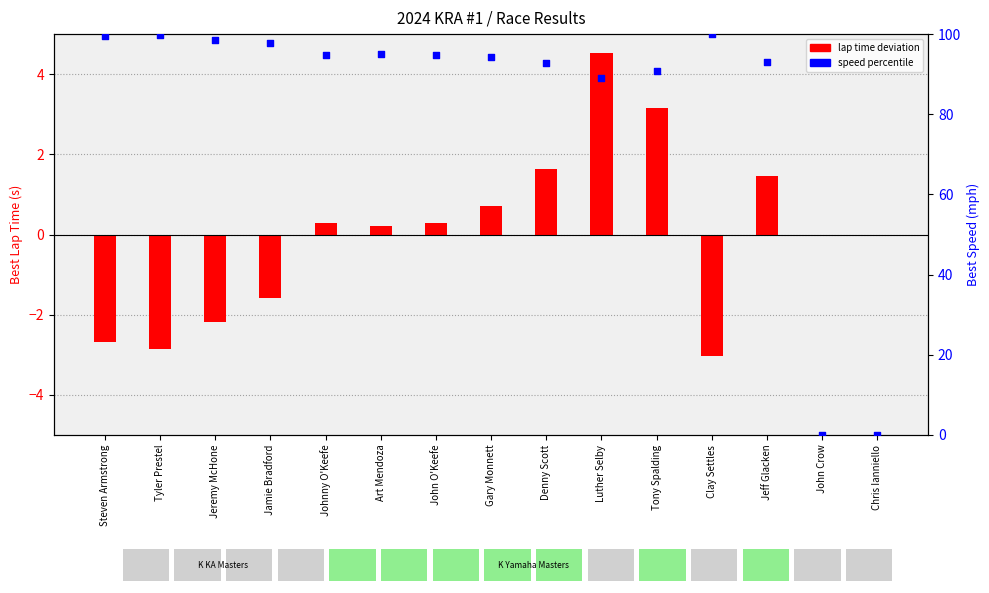

Which series has the widest spread of Y values?

speed percentile